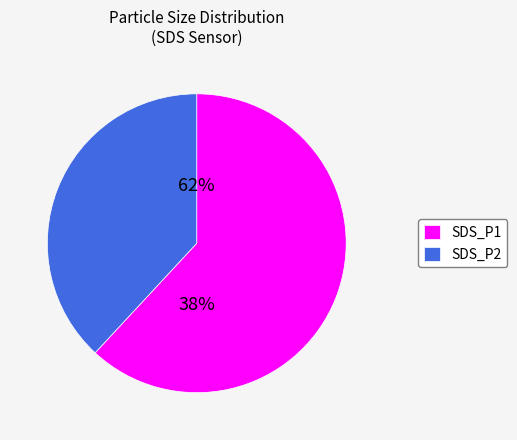

Is the sum of 4 and SDS_P1 greater than half?

No